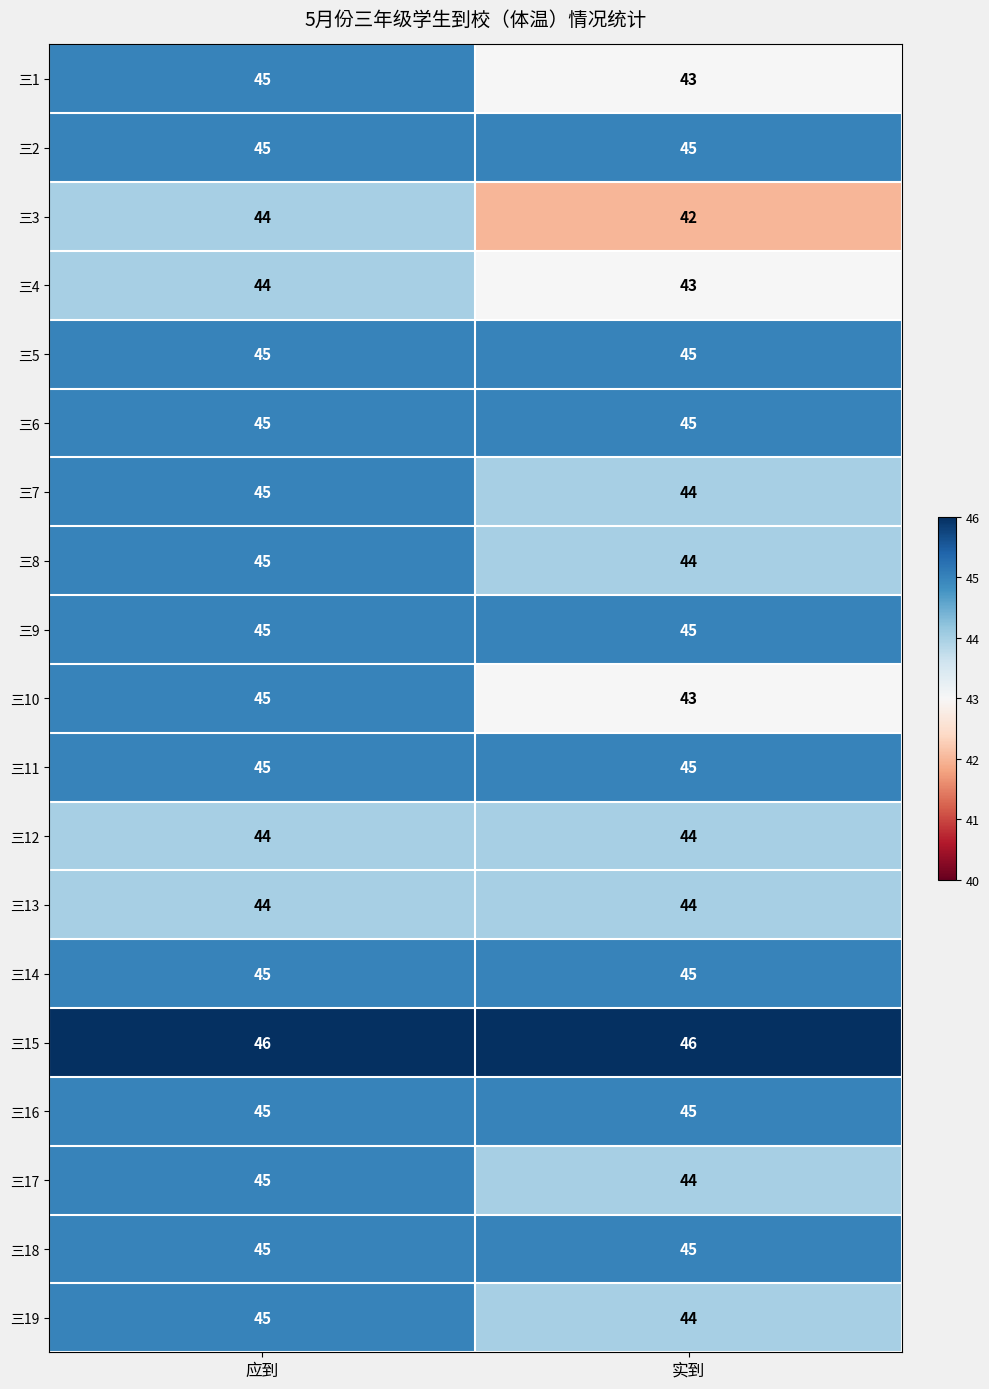

True or false: 三5 has a value of 25 at 应到.

False